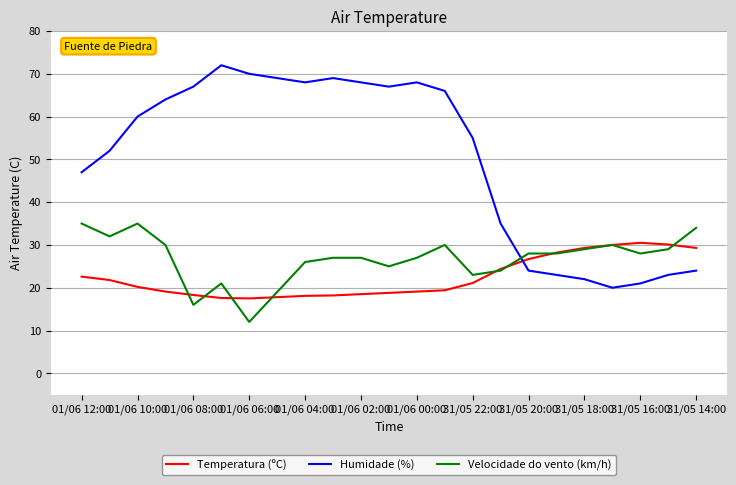

What is the greatest value displayed?

72.0